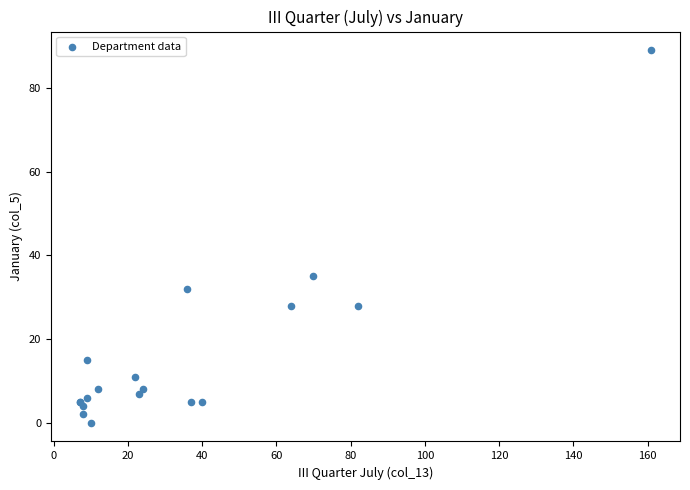

What Y value in the scatter plot is closest to 44?

35